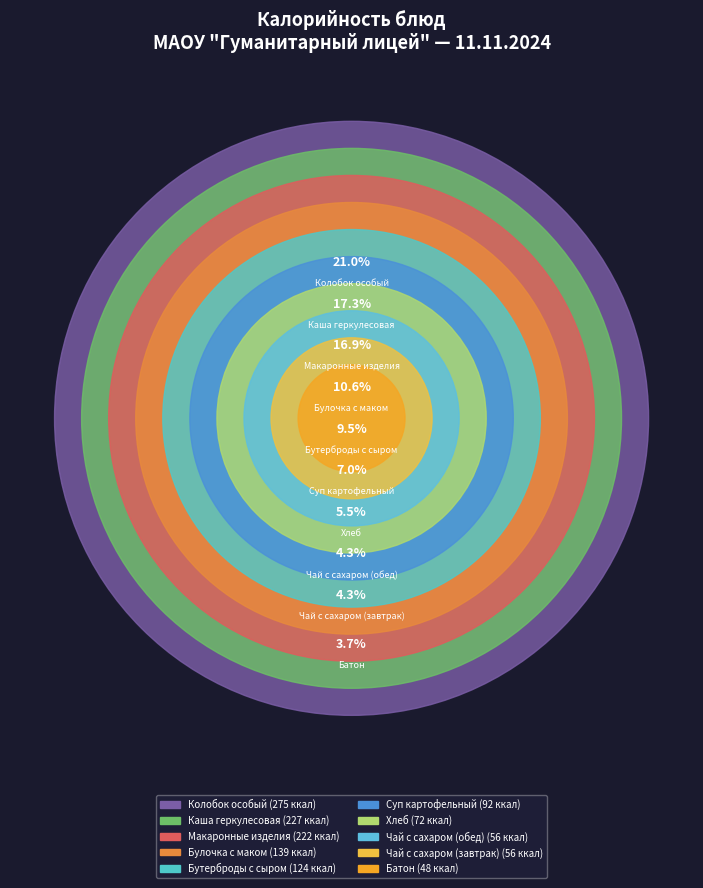

How many segments does this pie chart have?

10